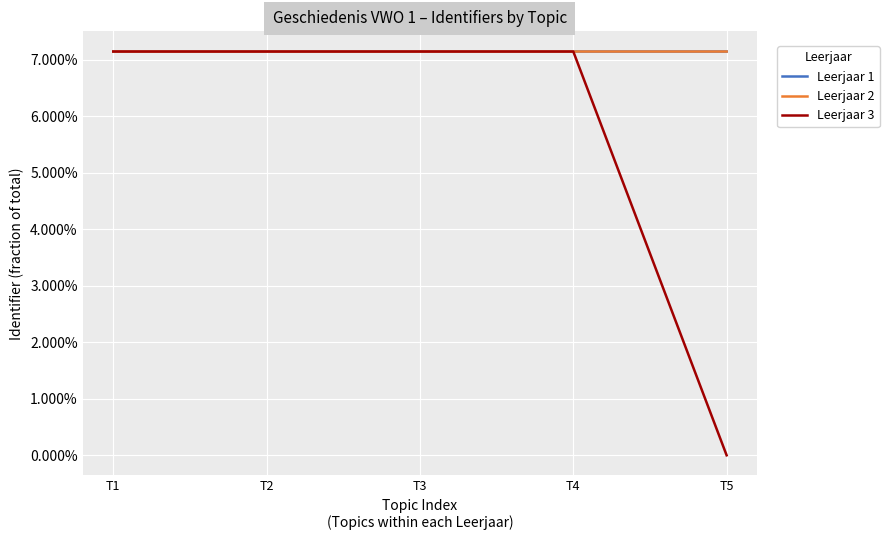

What is the highest value of the Leerjaar 1 series?

0.1